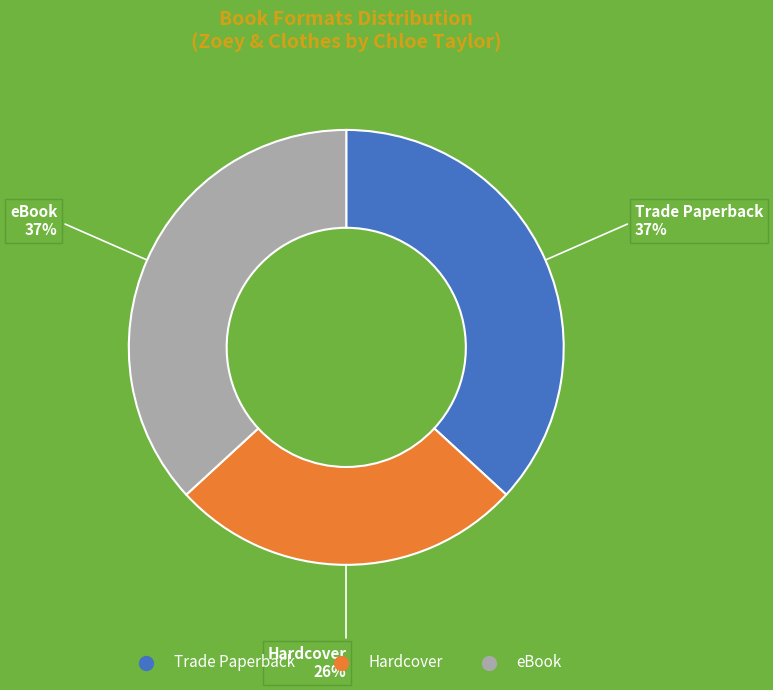

The Hardcover slice represents 40% of the pie. True or false?

False